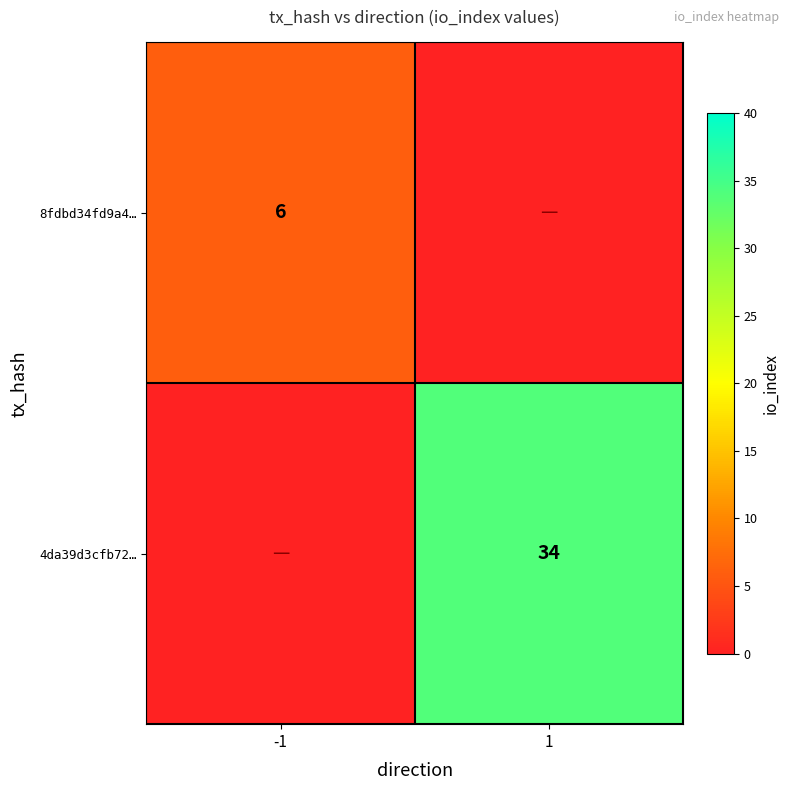

Is it true that 4da39d3cfb72… equals 34 at 1?

True